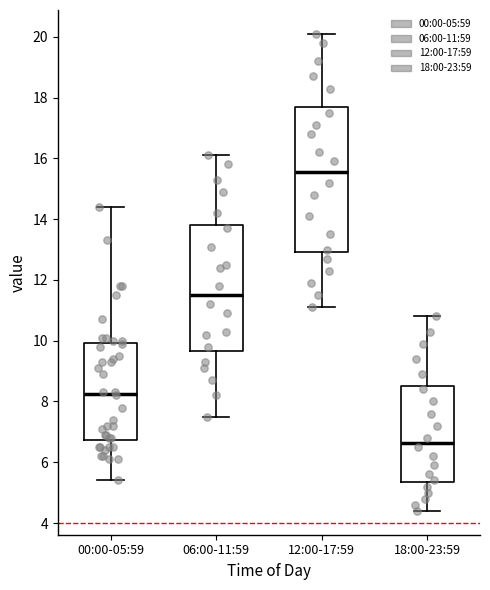

Which box's median line is the lowest?

18:00-23:59